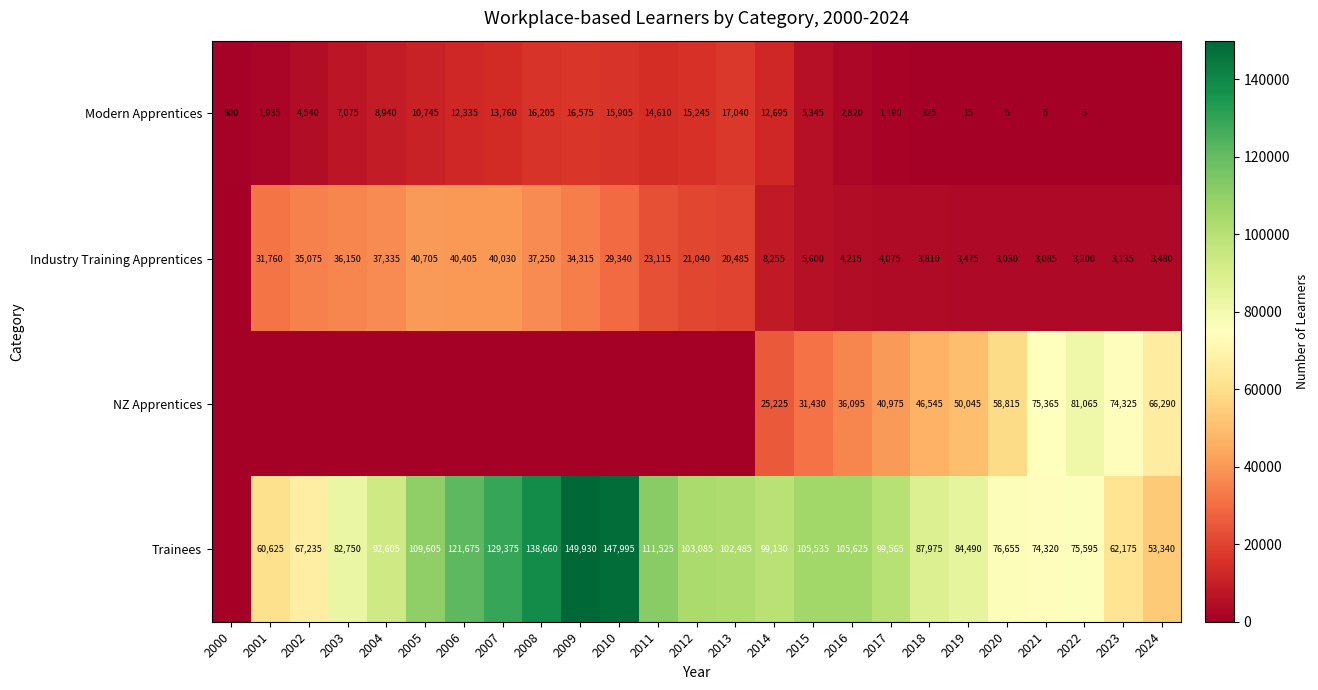

Is it true that Modern Apprentices equals 168 at 2018?

False